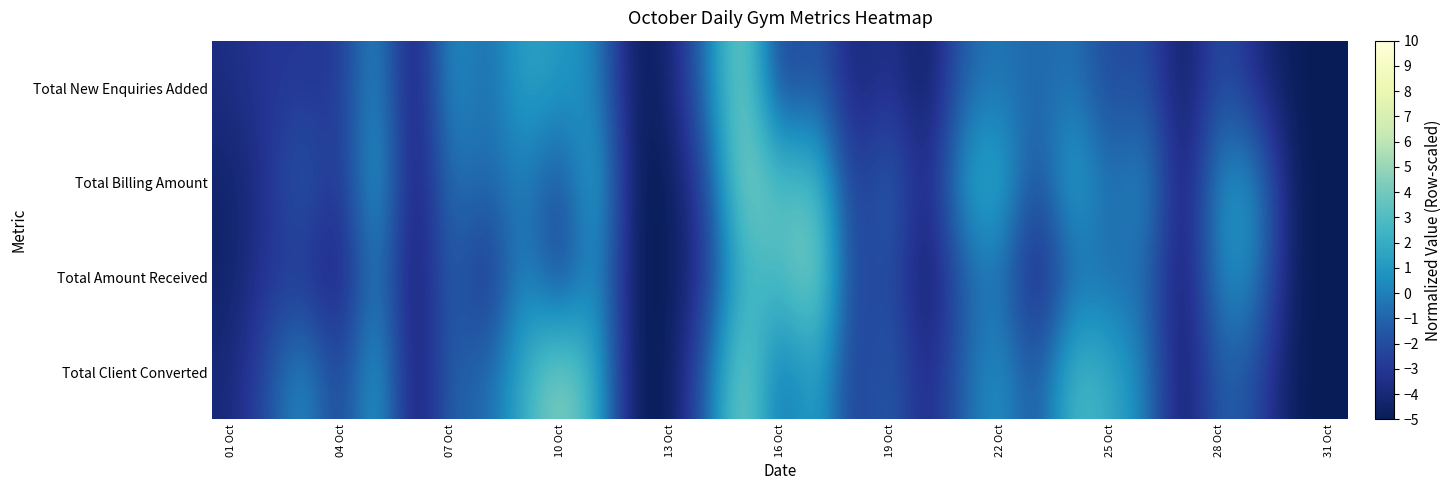

How many categories are shown in the chart?

31